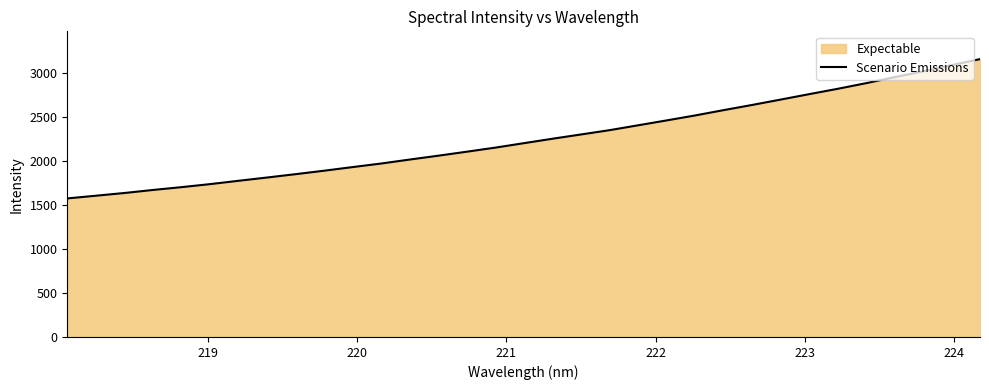

What is the minimum value shown in the chart?

1573.3